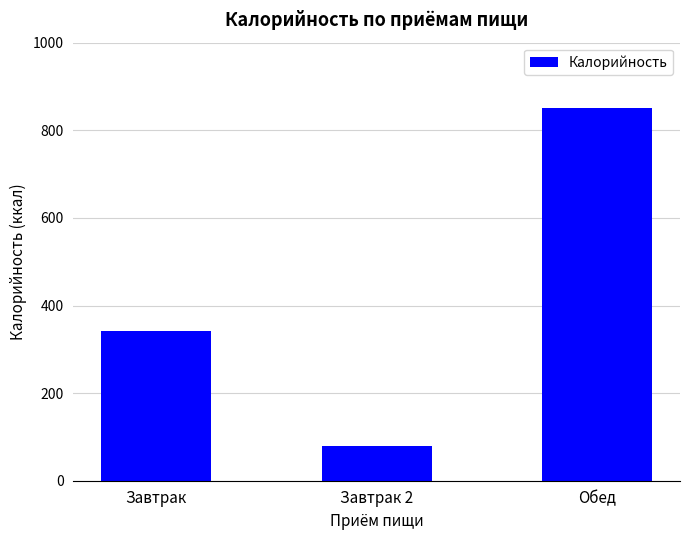

List the labels in order of value, smallest first.

Завтрак 2, Завтрак, Обед